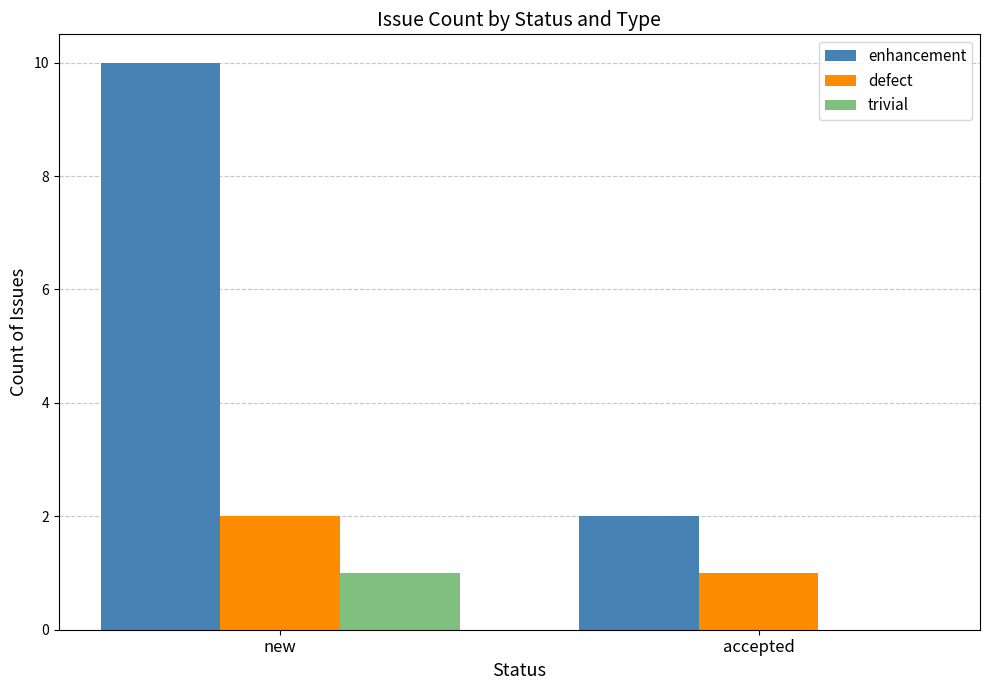

What is the spread (max minus min) of values at accepted?

2